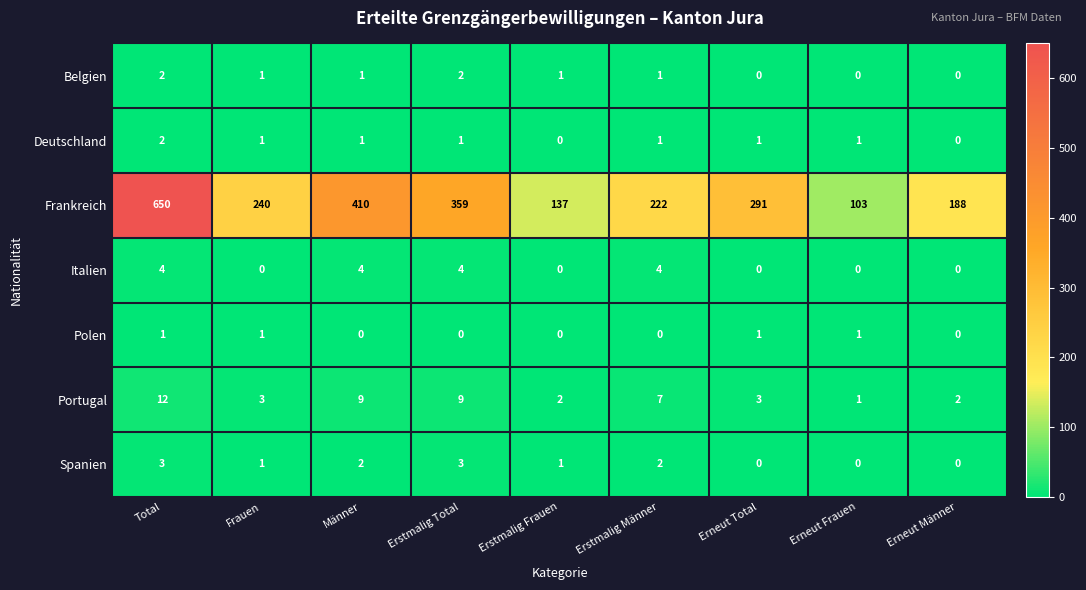

List the labels in order of Frankreich value, smallest first.

Erneut Frauen, Erstmalig Frauen, Erneut Männer, Erstmalig Männer, Frauen, Erneut Total, Erstmalig Total, Männer, Total